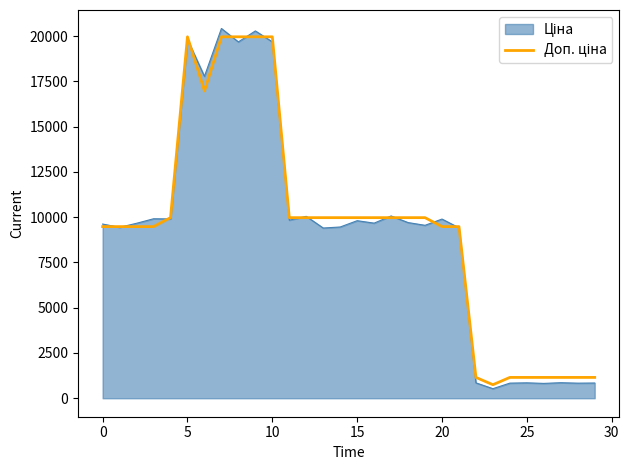

What is the minimum value shown in the chart?

527.9